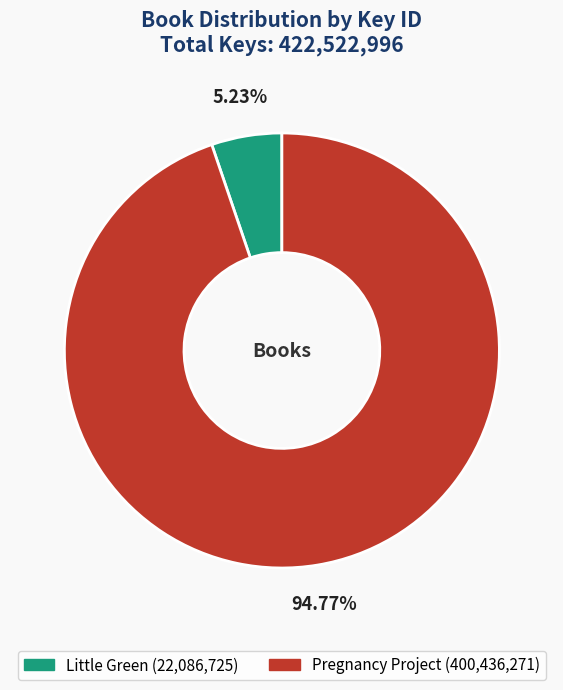

Combined, do Little Green and Pregnancy Project account for over 50%?

Yes